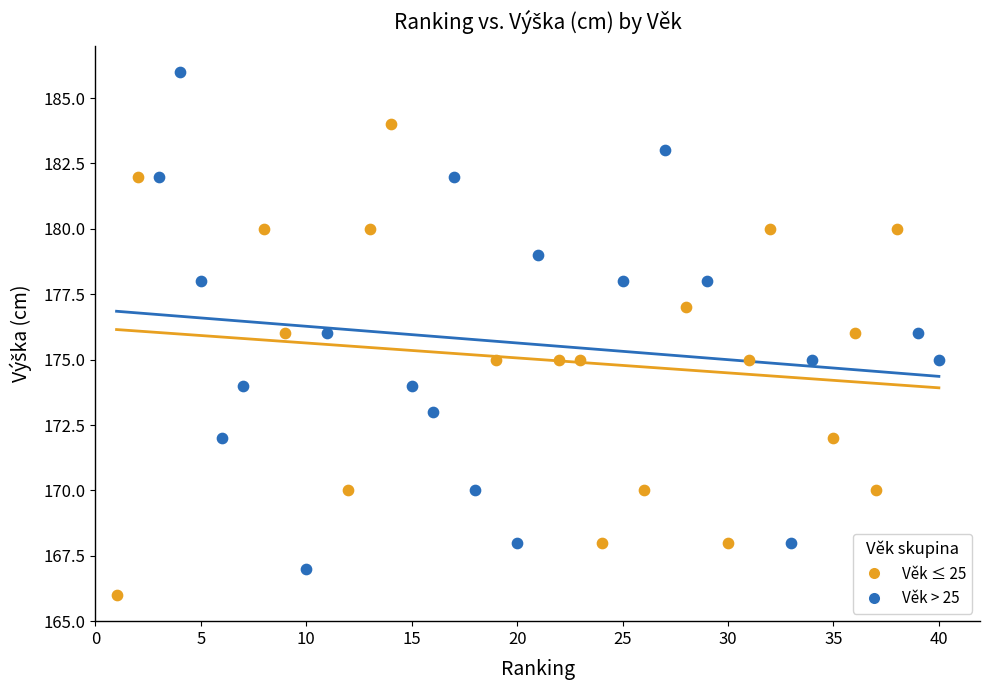

Which series contains the highest Y value?

Věk > 25